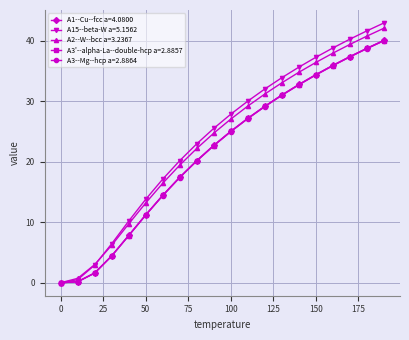

Which series has the widest spread of values?

A15--beta-W a=5.1562